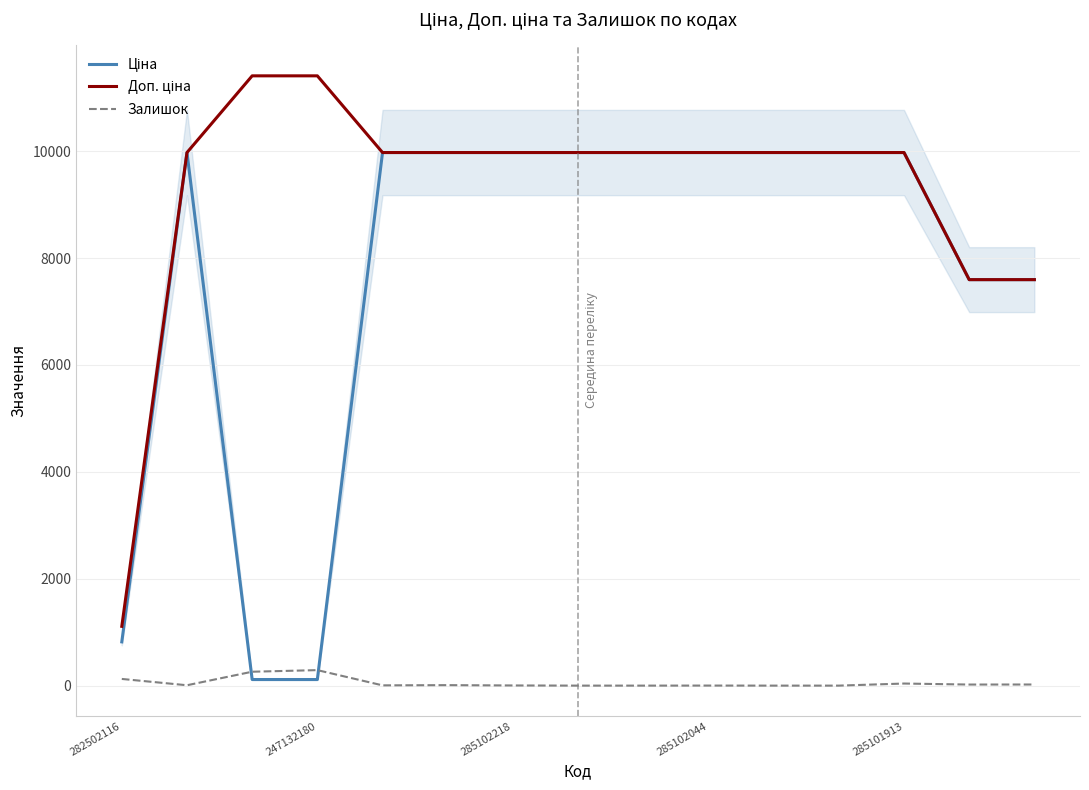

What is the highest value of the Залишок series?

290.0